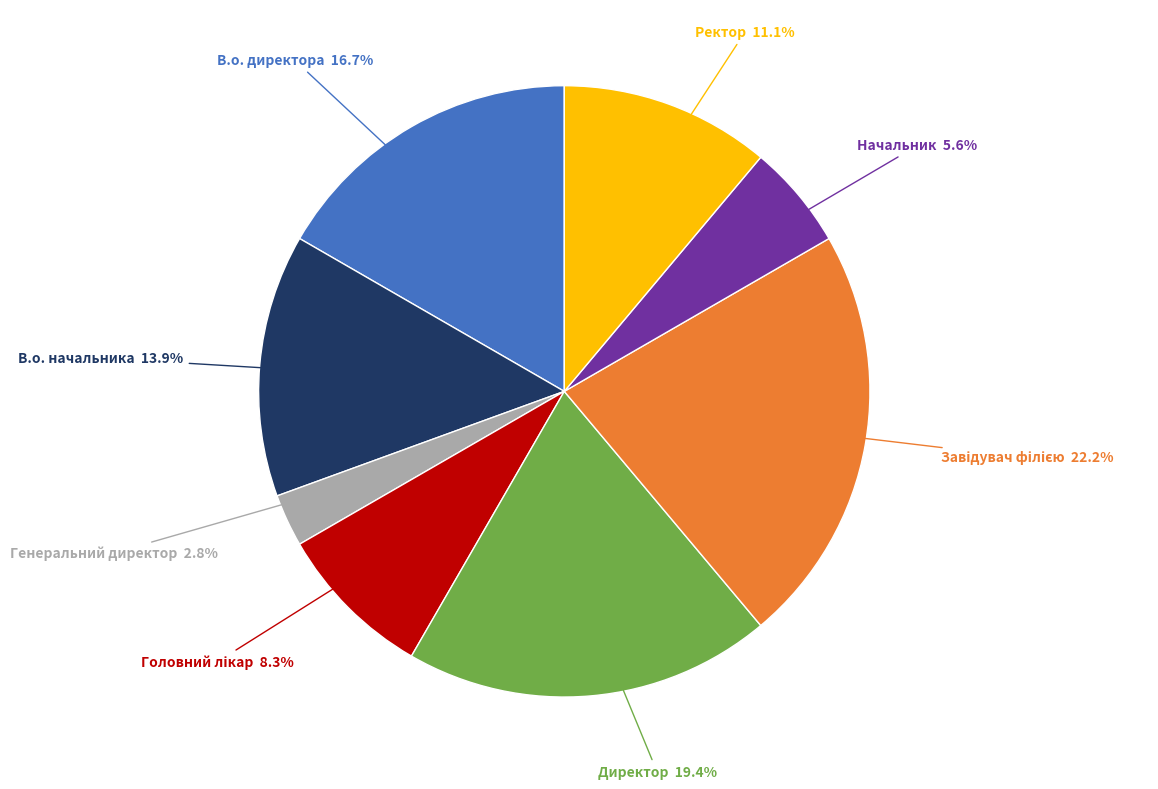

To the nearest percent, what percentage of the pie is Директор?

19%